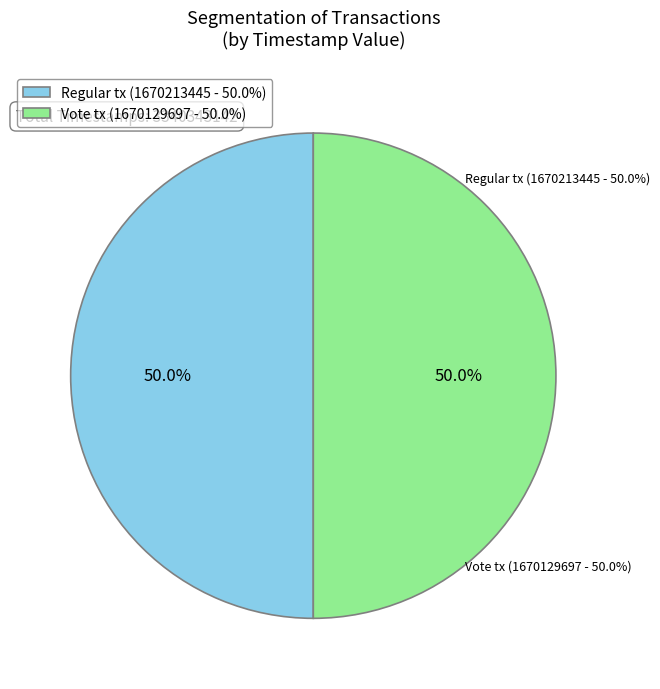

Count the number of slices in the pie.

2